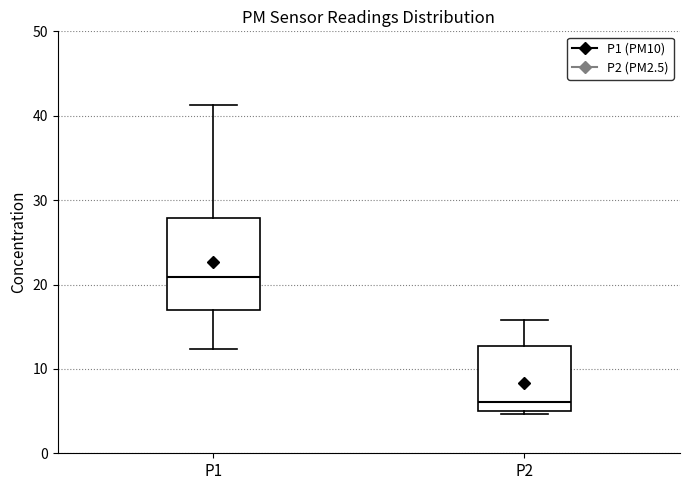

Which box is the tallest, from its lower edge to its upper edge?

P1